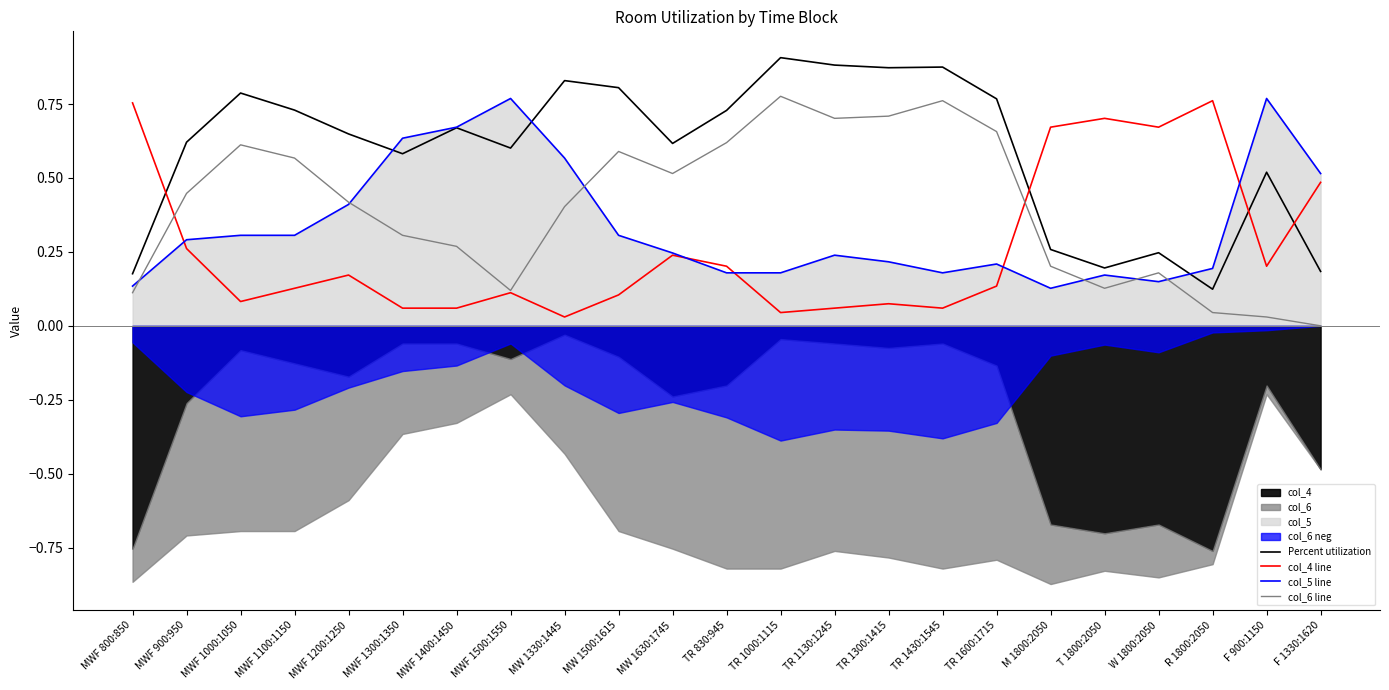

What is the maximum value for col_6 line?

0.8